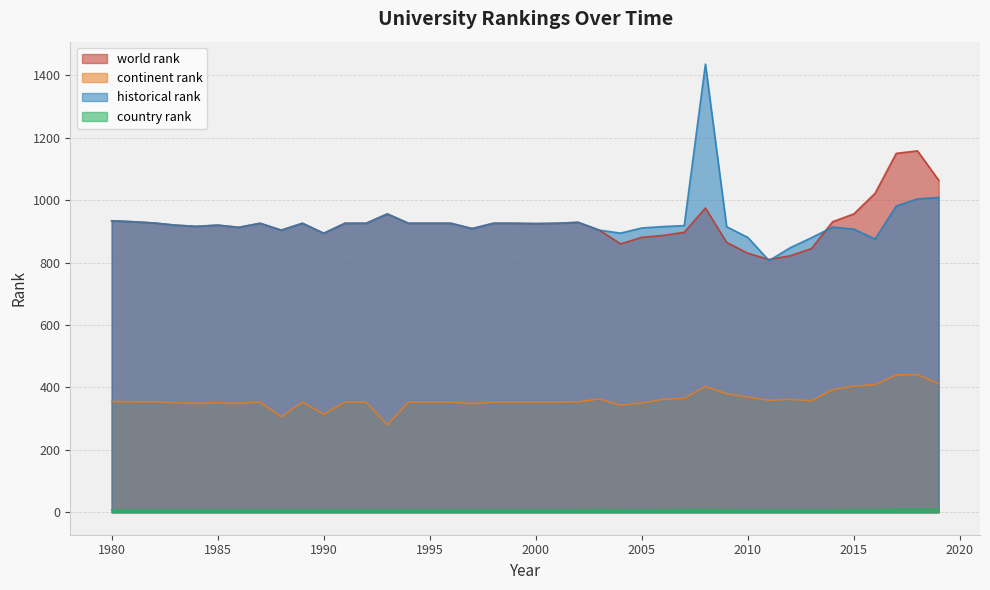

What is the value of the world rank point at the 19th from the left?

926.0